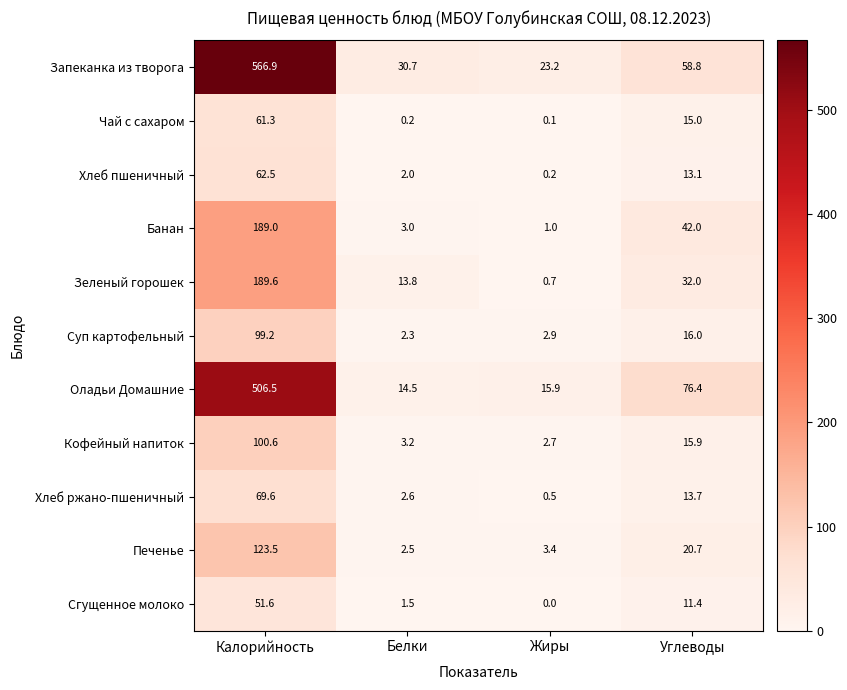

What is the average value of the Сгущенное молоко series?

16.1